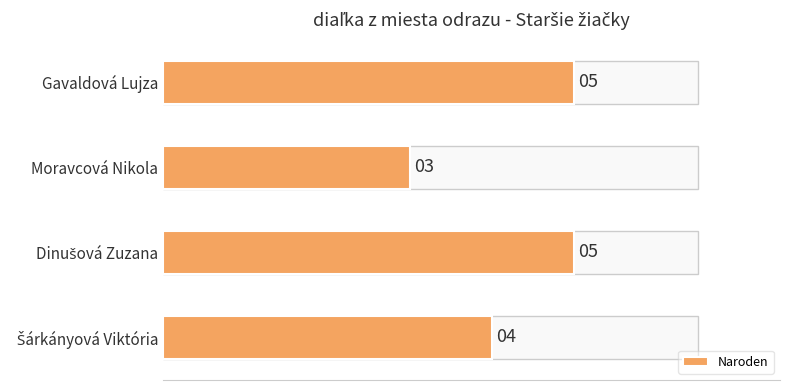

What is the sum of all values?

17